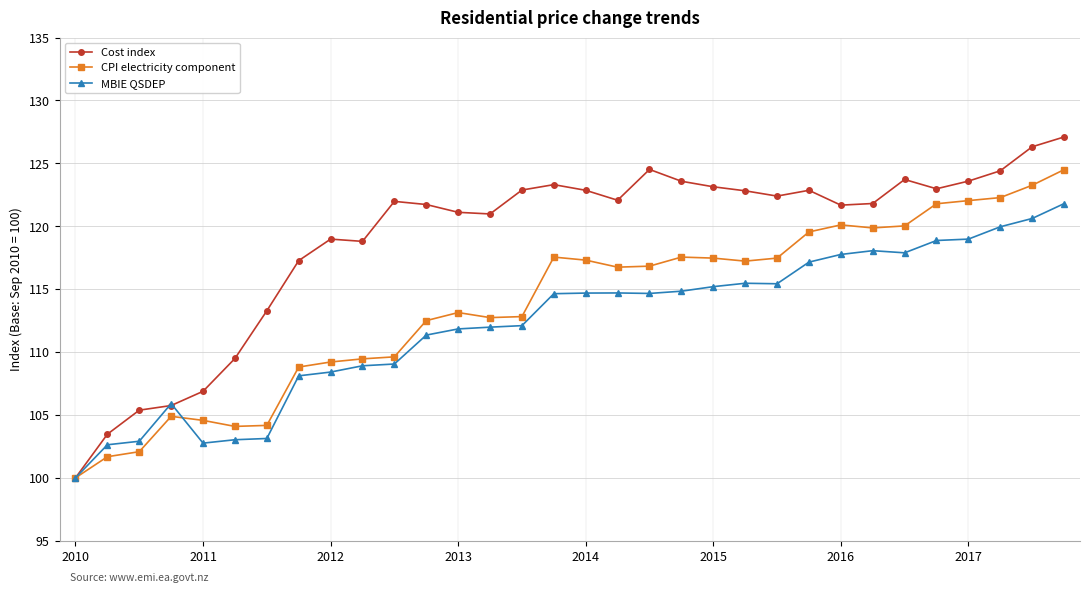

Which series has the widest spread of values?

Cost index